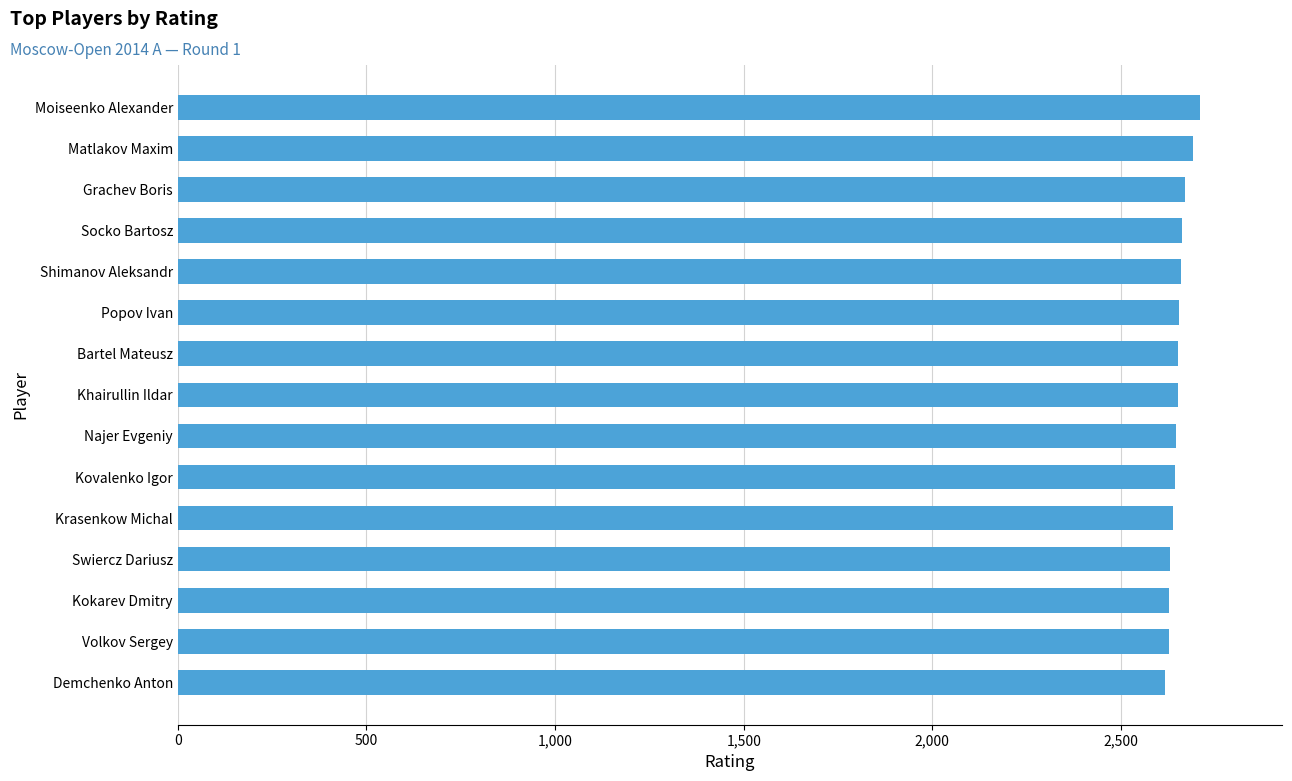

What is the maximum value shown in the chart?

2710